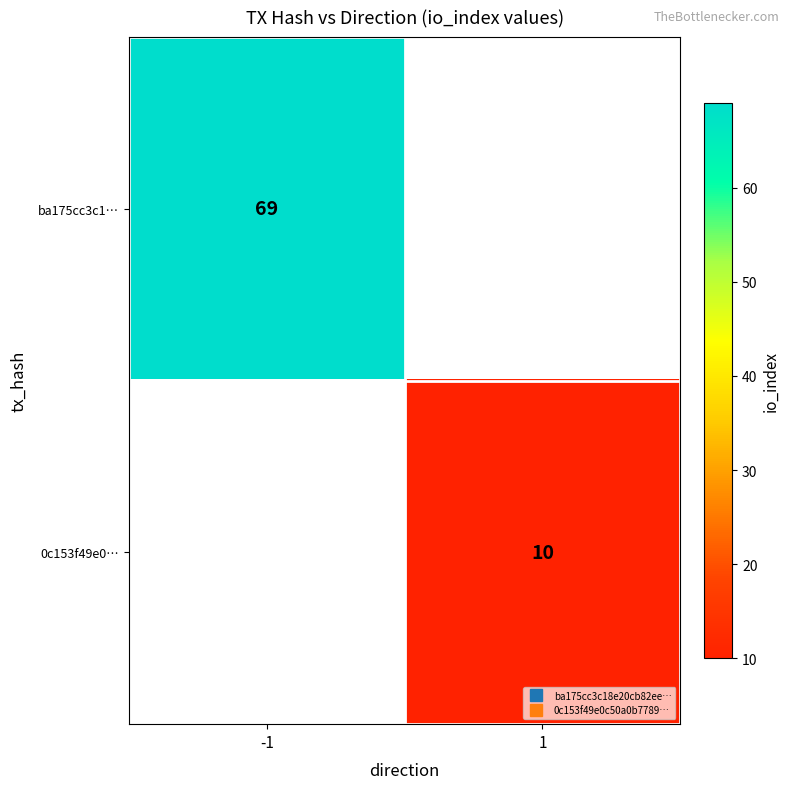

How many values in 0c153f49e0… are above zero?

1